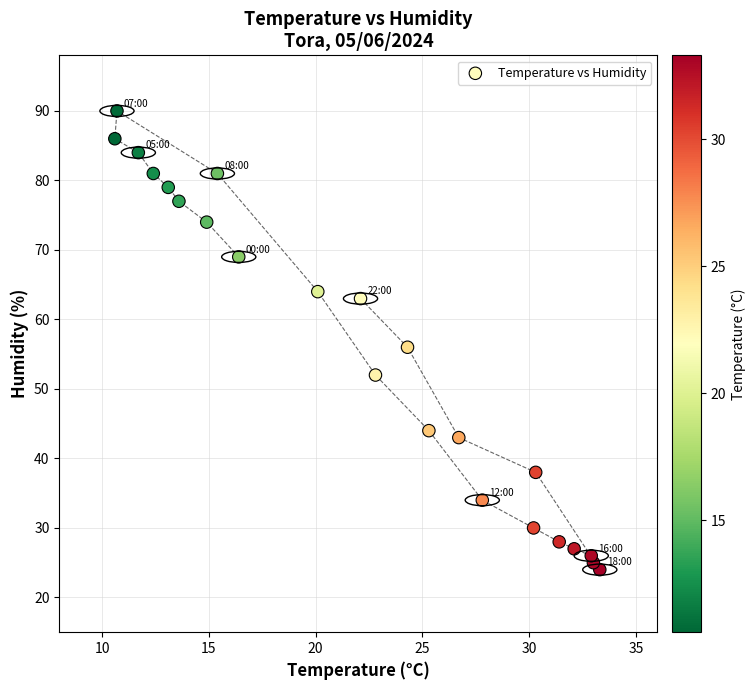

What Y value in the scatter plot is closest to 57?

56